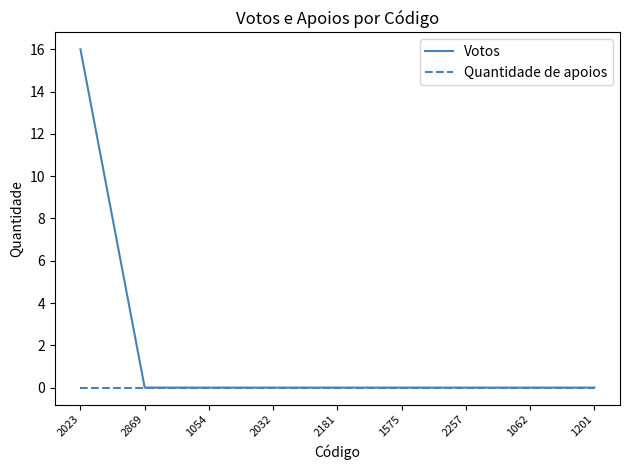

Is this an area chart (filled region under the line)?

No